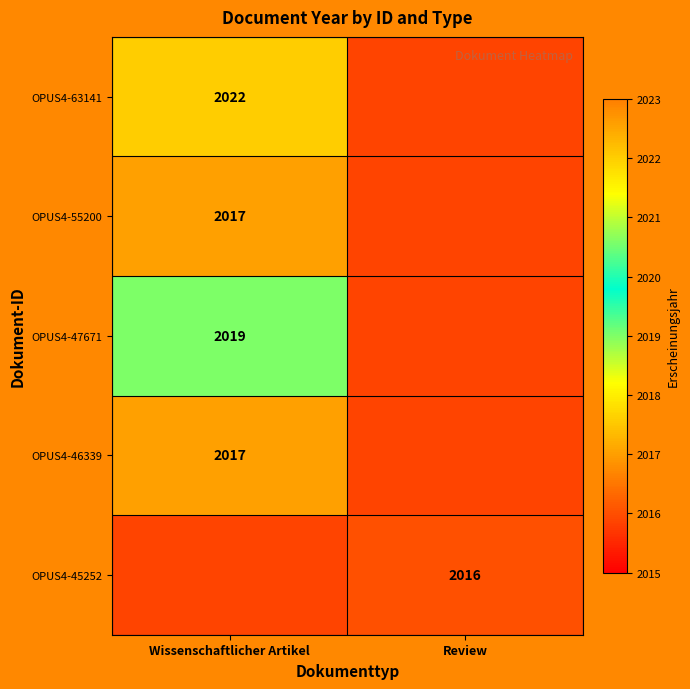

Is it true that OPUS4-55200 equals 3402 at Wissenschaftlicher Artikel?

False